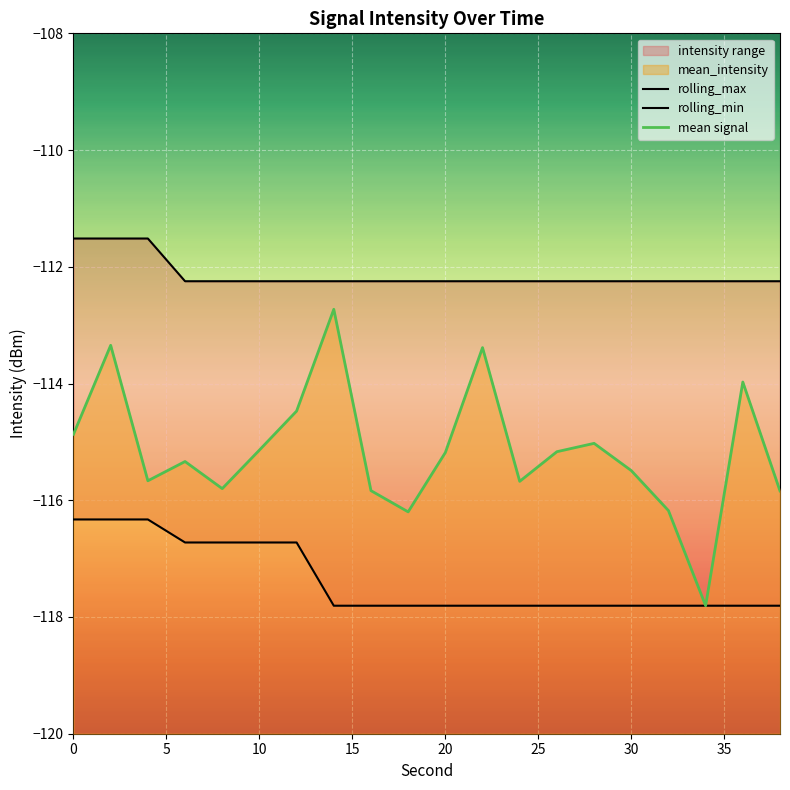

What is the value of the rolling_max point at the 19th from the left?

-112.2